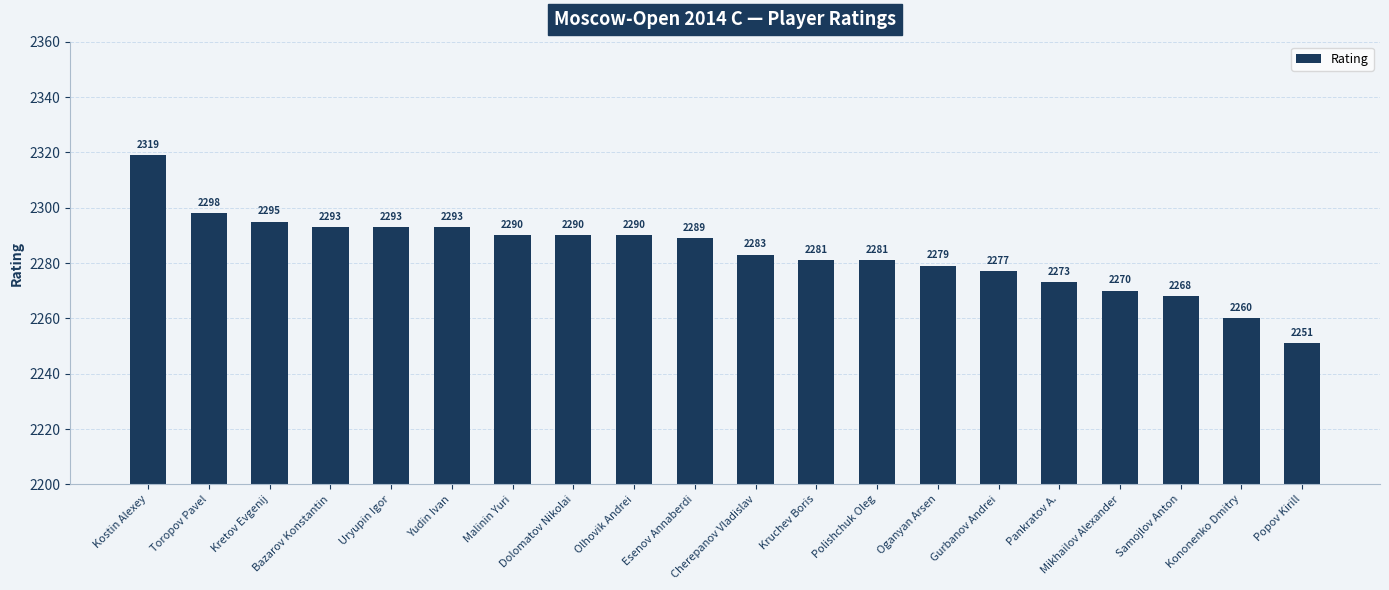

At which category does the chart reach its peak across all series?

Kostin Alexey